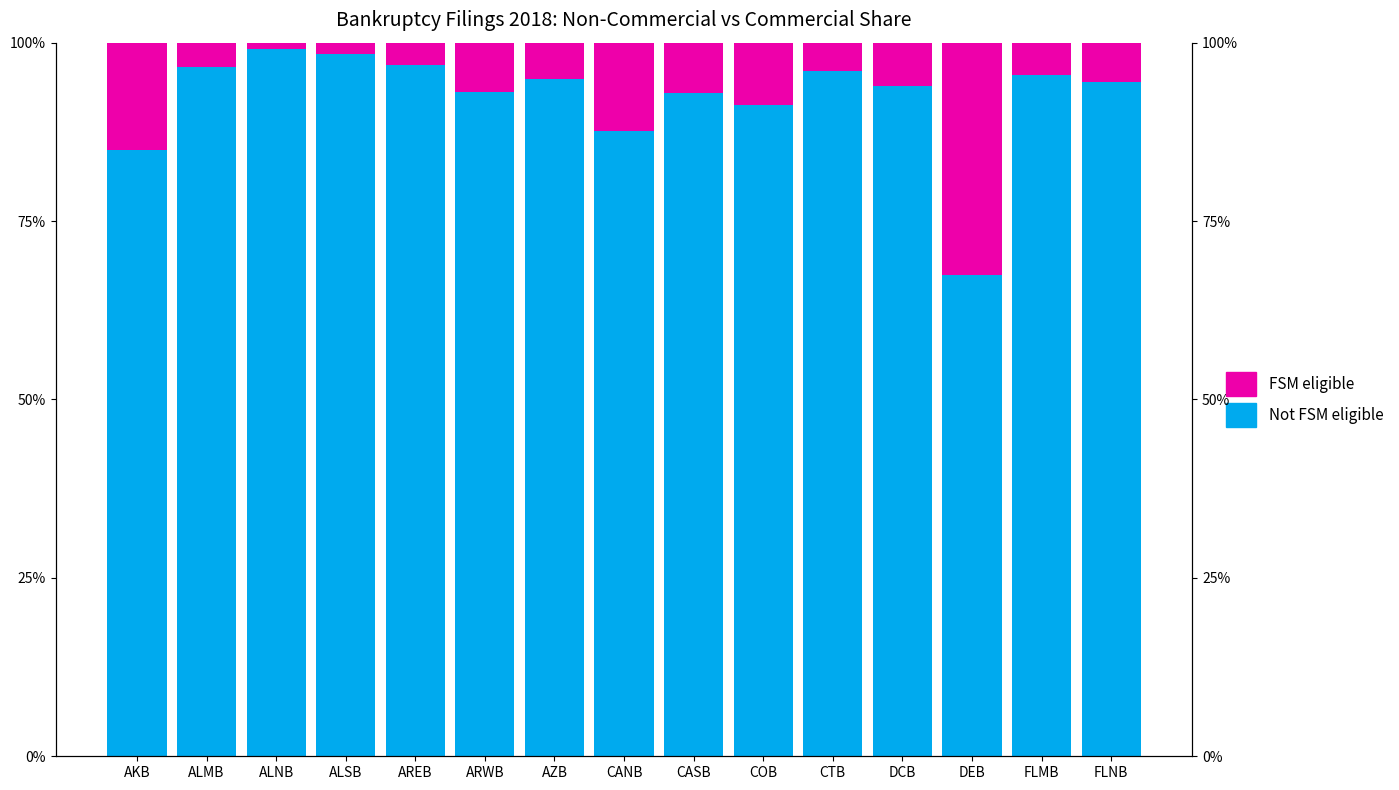

Reading left to right, list all the values displayed in this chart.

Not FSM eligible: AKB=85.0	ALMB=96.6	ALNB=99.1	ALSB=98.5	AREB=96.9	ARWB=93.1	AZB=95.0	CANB=87.6	CASB=92.9	COB=91.2	CTB=96.0	DCB=94.0	DEB=67.4	FLMB=95.4	FLNB=94.5
FSM eligible: AKB=15.0	ALMB=3.4	ALNB=0.9	ALSB=1.5	AREB=3.1	ARWB=6.9	AZB=5.0	CANB=12.4	CASB=7.1	COB=8.8	CTB=4.0	DCB=6.0	DEB=32.6	FLMB=4.6	FLNB=5.5